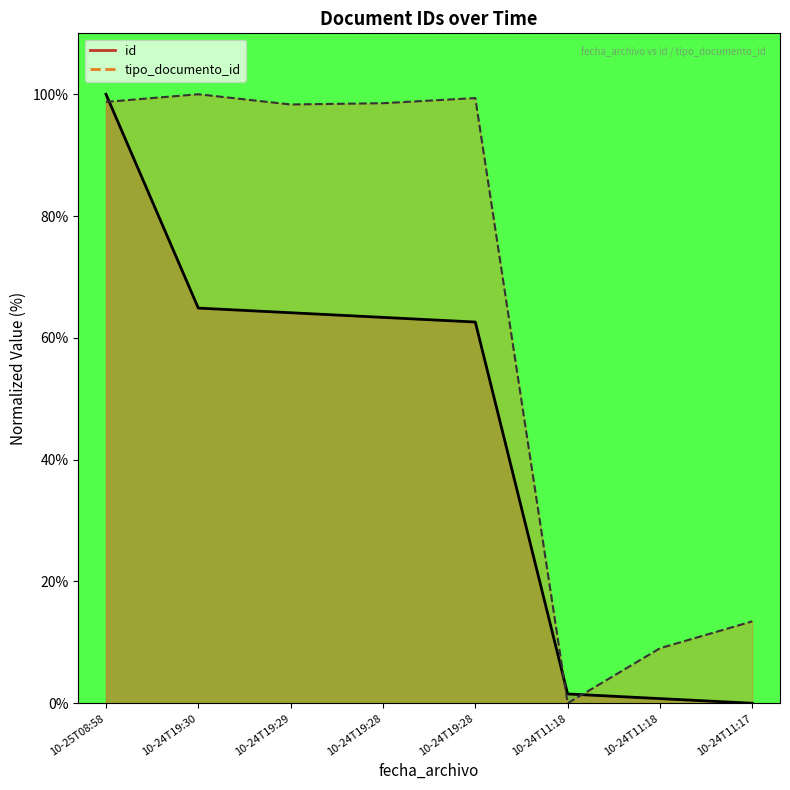

What is the total value across all series at 10-24T11:17?

13.4